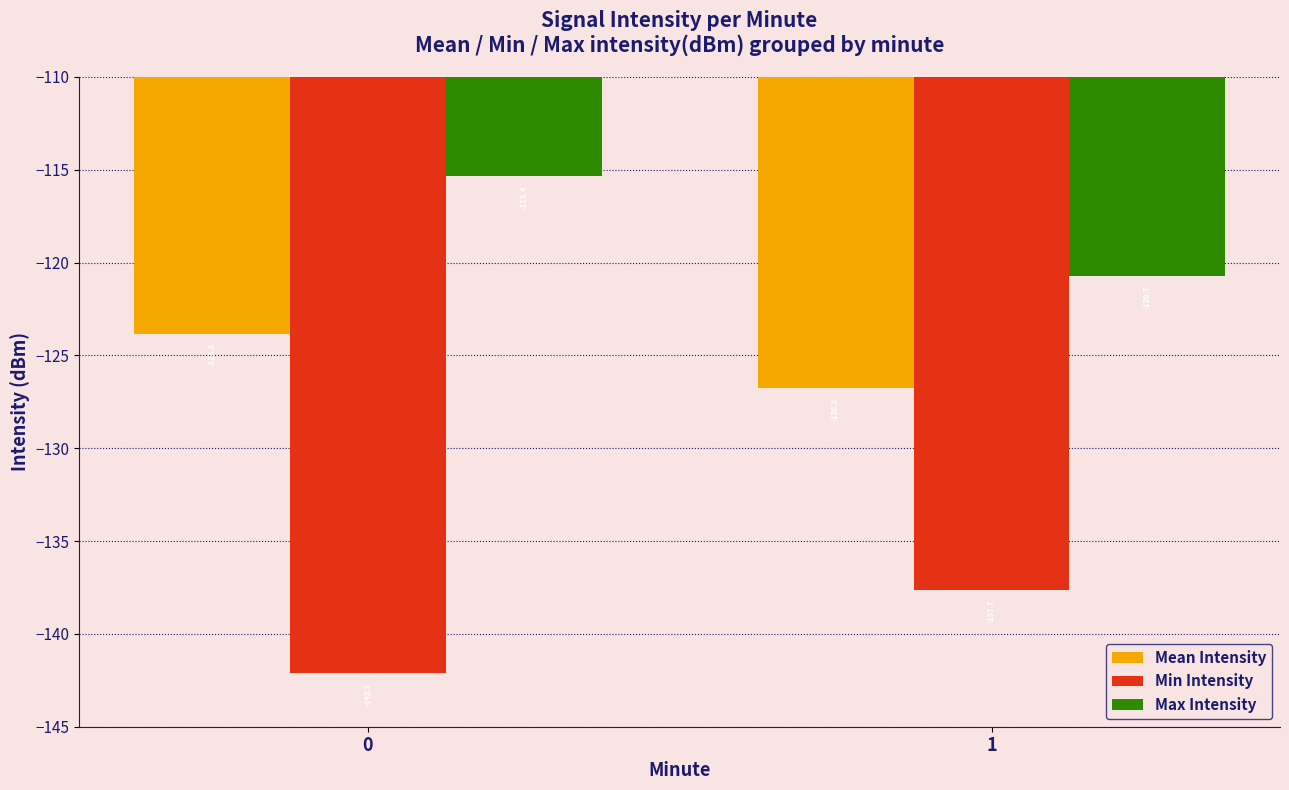

Reading left to right, list all the values displayed in this chart.

Mean Intensity: -123.8	-126.8
Min Intensity: -142.1	-137.7
Max Intensity: -115.4	-120.7